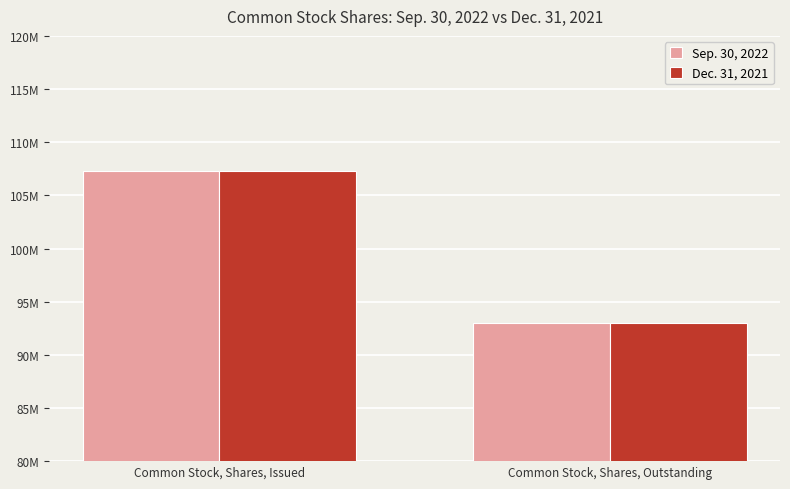

What are all the series names shown in the legend?

Sep. 30, 2022, Dec. 31, 2021